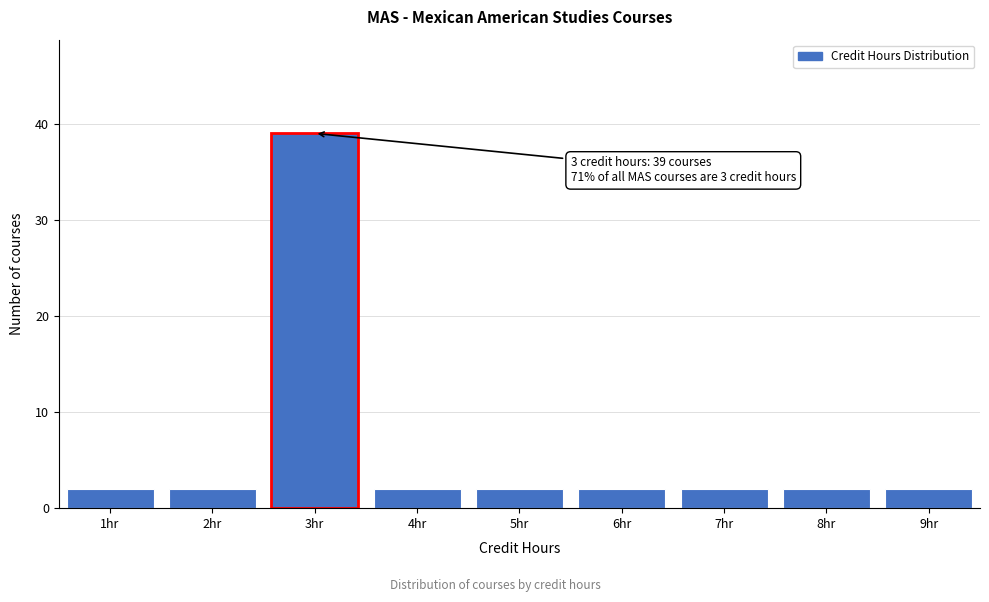

Which range on the x-axis has the tallest bar?

2.5 to 3.5